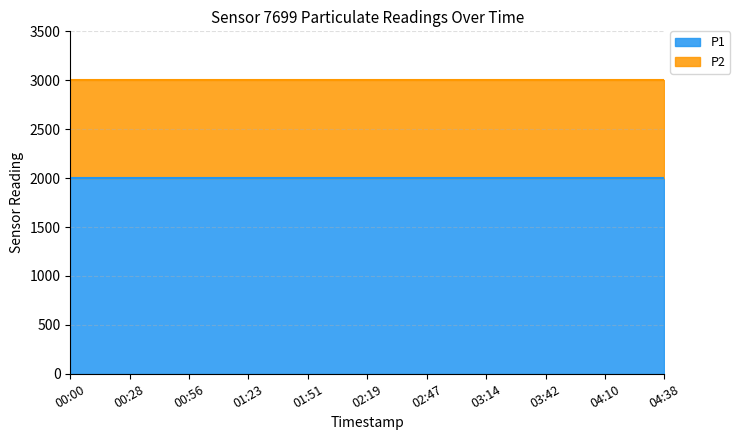

True or false: P1 and P2 intersect in this chart.

False